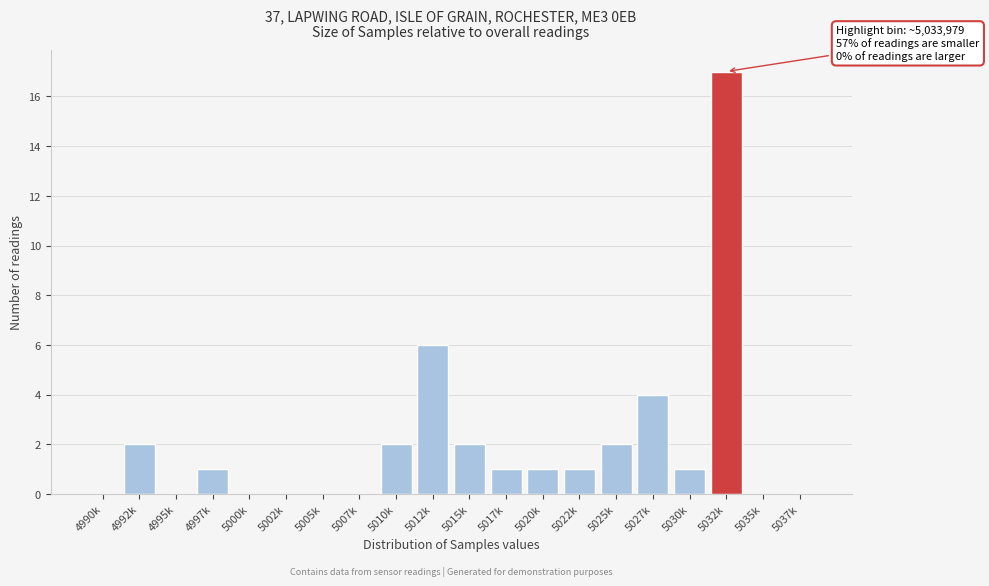

Reading right to left, what are all the values shown in this chart?

5037k=0	5035k=0	5032k=17	5030k=1	5027k=4	5025k=2	5022k=1	5020k=1	5017k=1	5015k=2	5012k=6	5010k=2	5007k=0	5005k=0	5002k=0	5000k=0	4997k=1	4995k=0	4992k=2	4990k=0